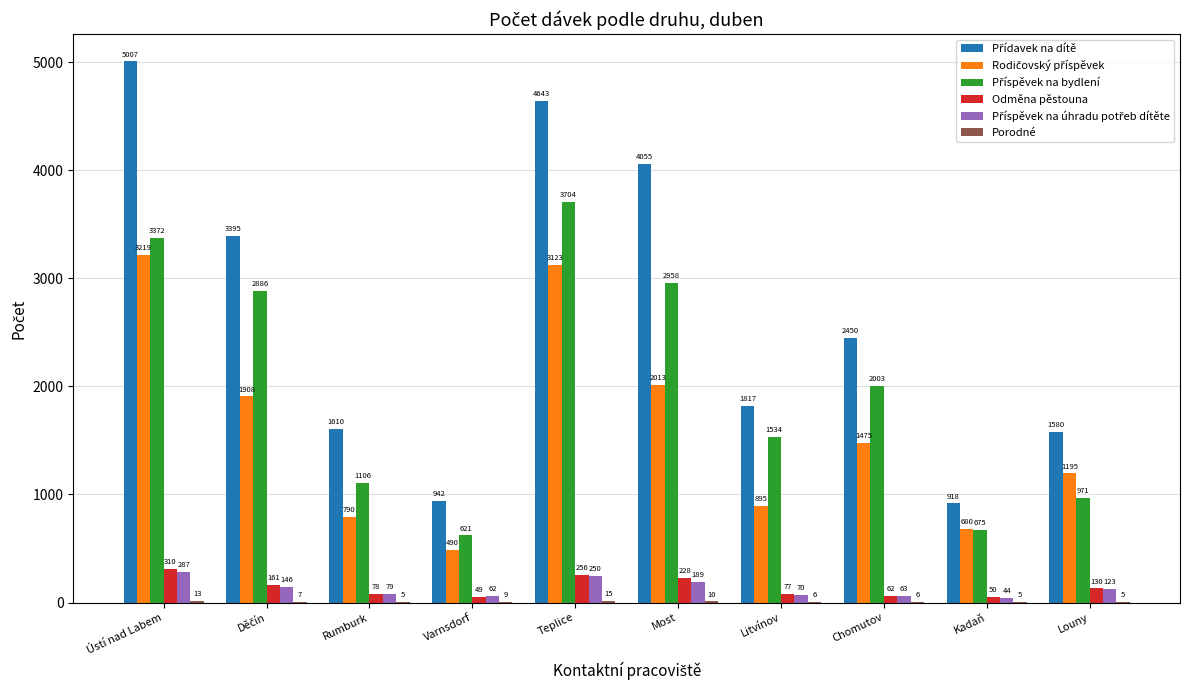

Are the bars horizontal?

No